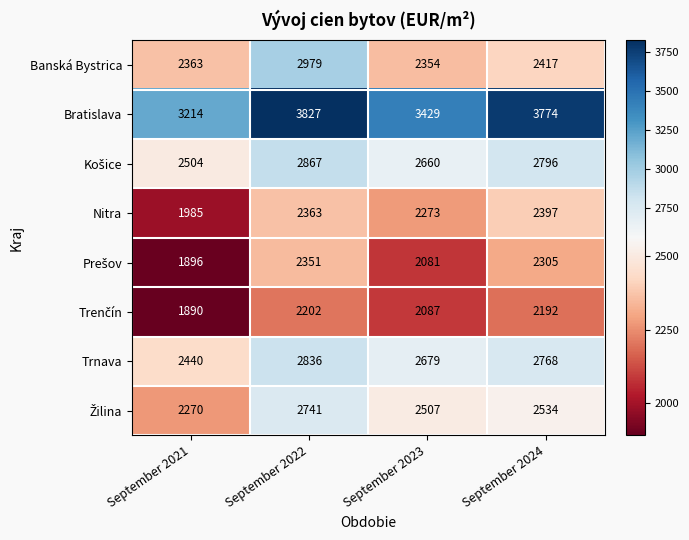

At which label does Nitra reach its minimum?

September 2021